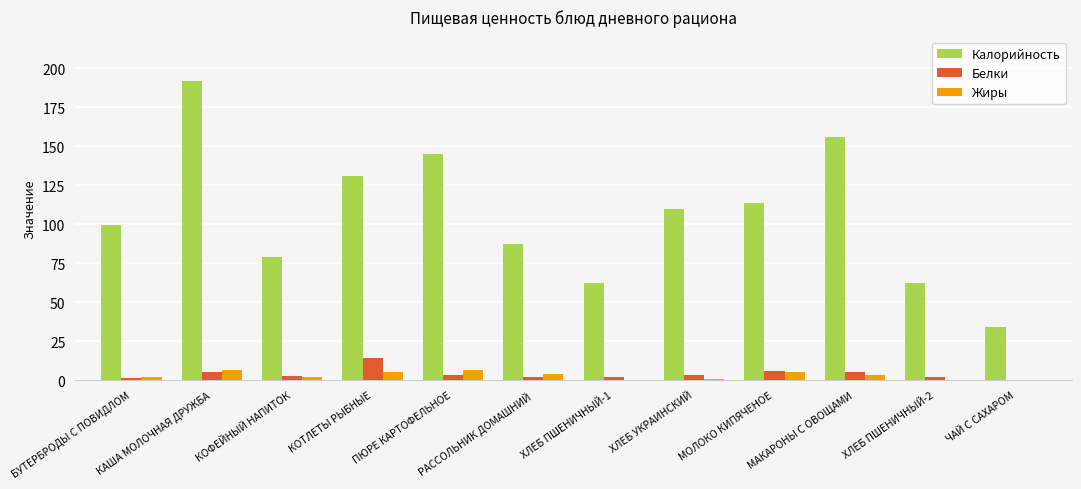

What are all the series names shown in the legend?

Калорийность, Белки, Жиры